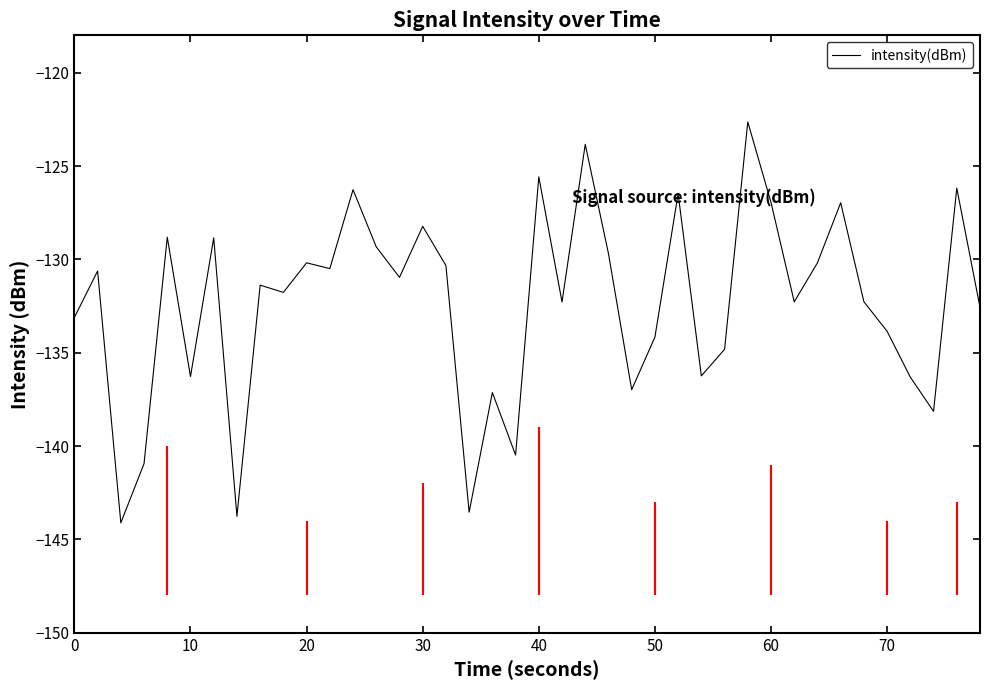

What is the difference between the maximum and minimum values?

21.5